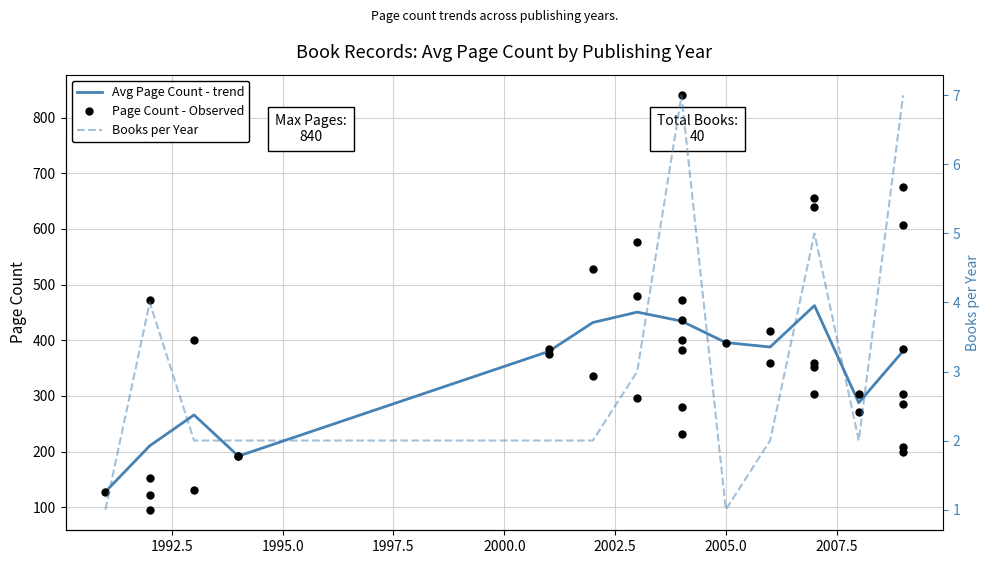

How many values are below 360?

19